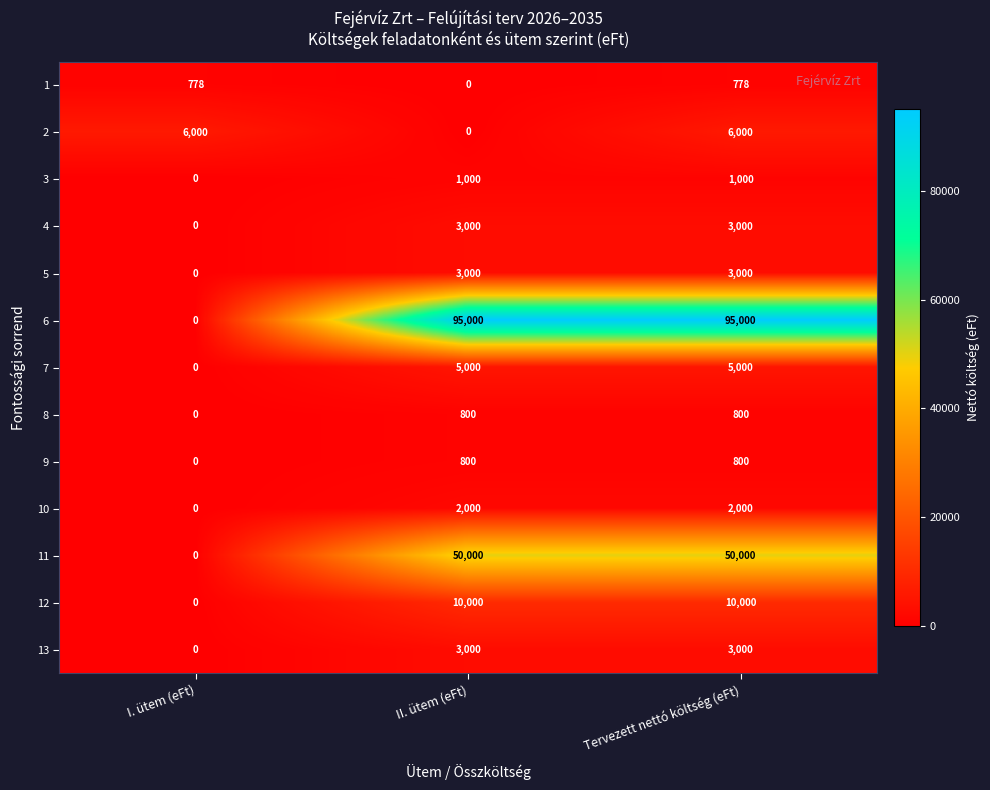

The value of 1 at II. ütem (eFt) is -509. True or false?

False